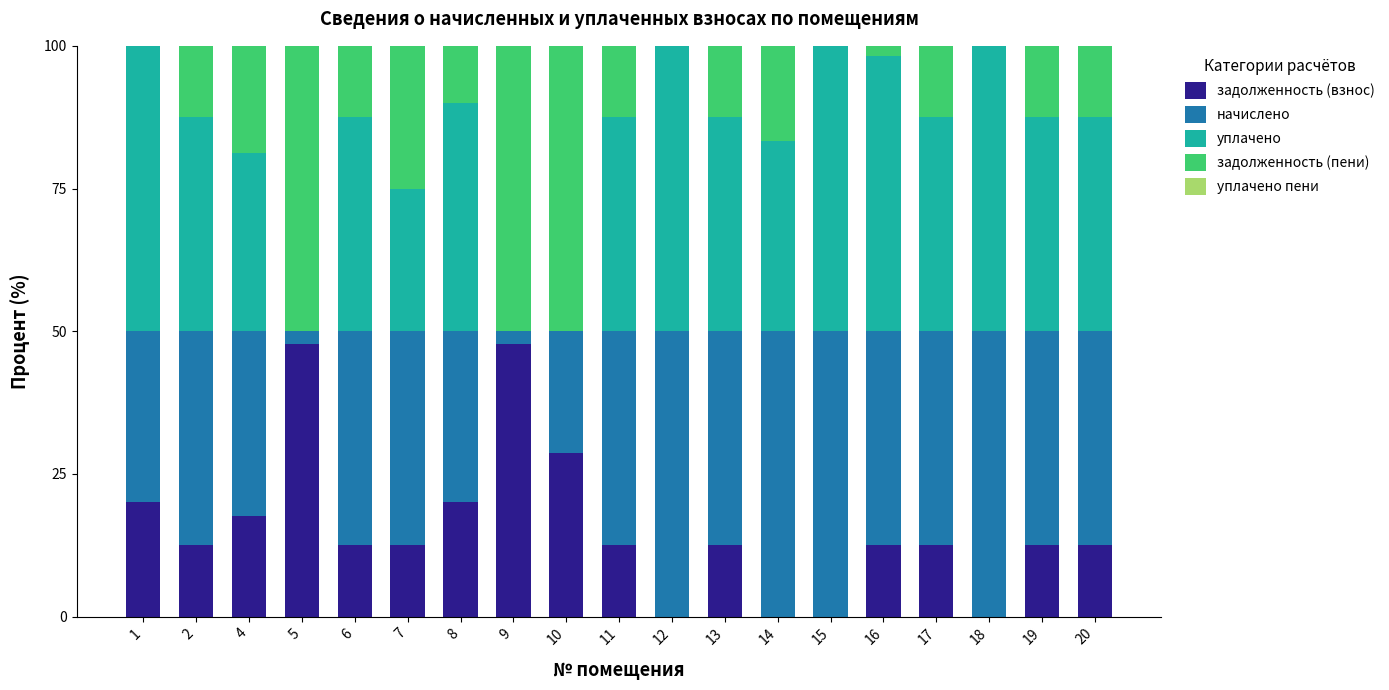

Are the bars grouped side by side (vs. stacked)?

No